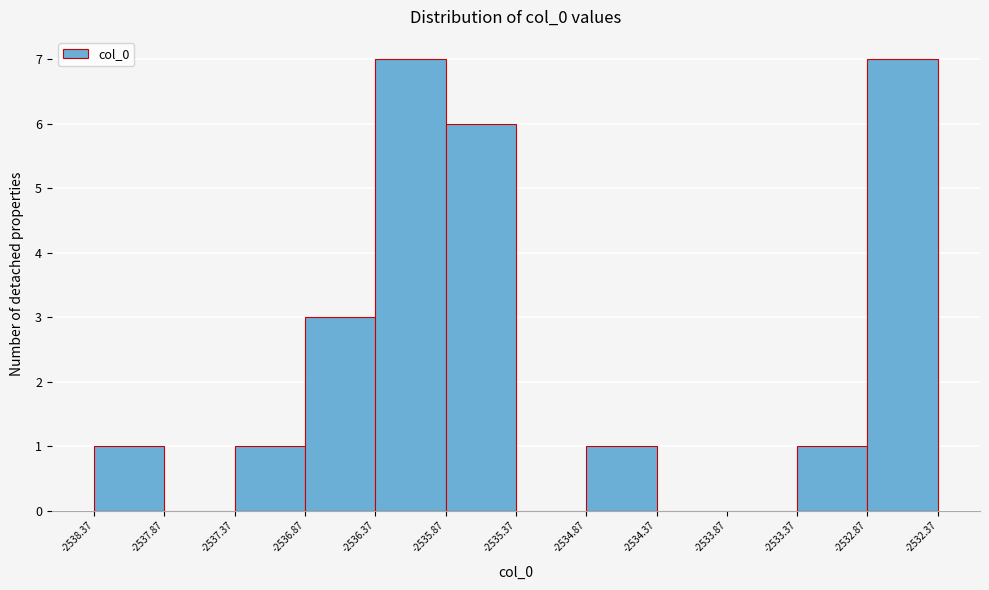

What is the height of the bar covering -2533.37 to -2532.87 on the x-axis? The values are not printed on the chart, so give them approximately, as read against the axis.

1